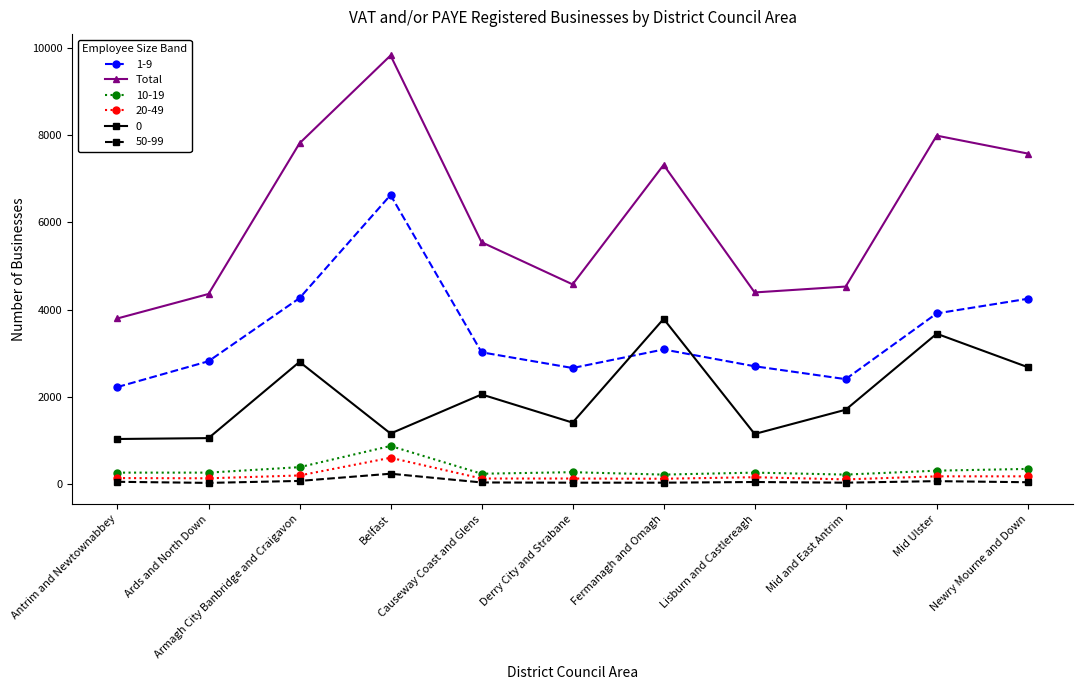

How many data points does each series have?

11